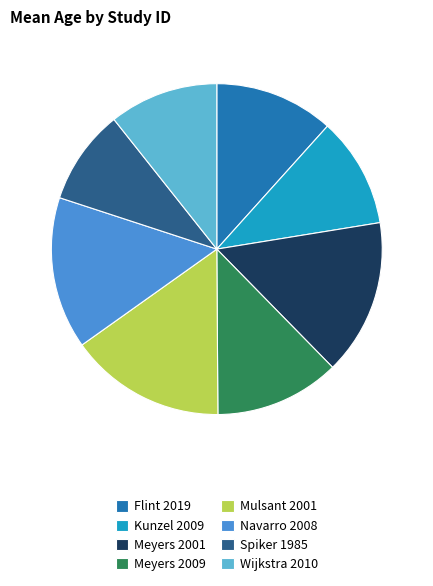

Which category has the smallest portion of the pie?

Spiker 1985